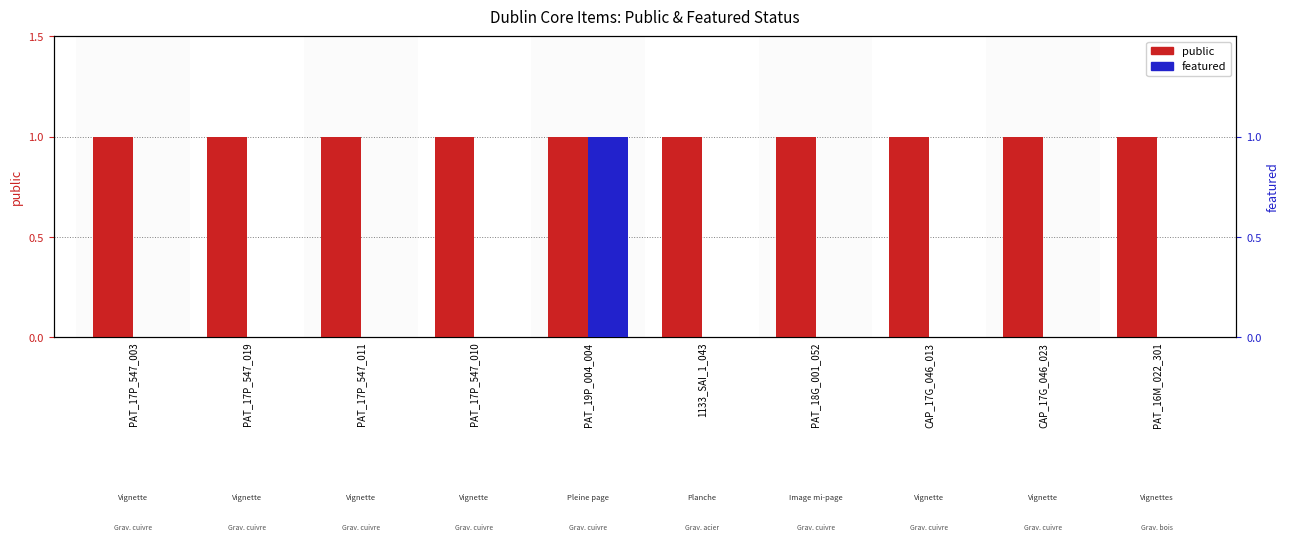

At PAT_19P_004_004, list the series in order from largest to smallest.

public, featured